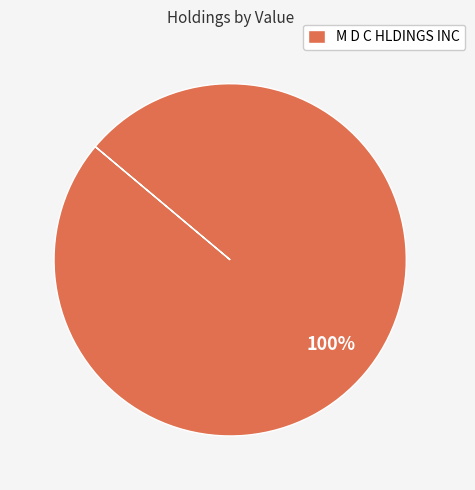

To the nearest percent, what percentage of the pie is M D C HLDINGS INC?

100%